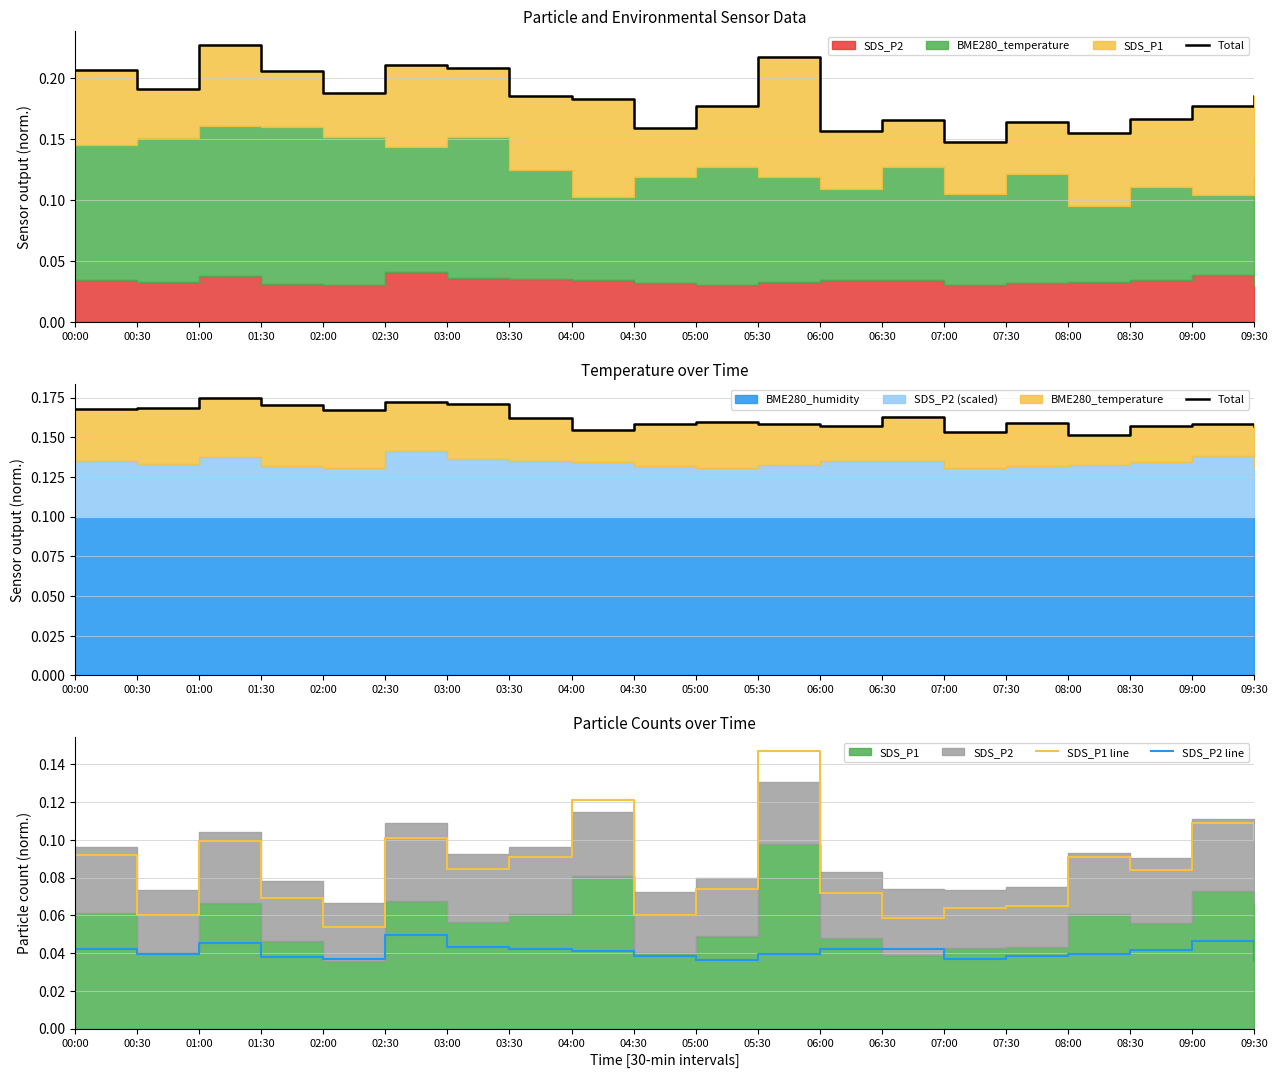

Count the SDS_P2 line values in the range 0 to 1.

20